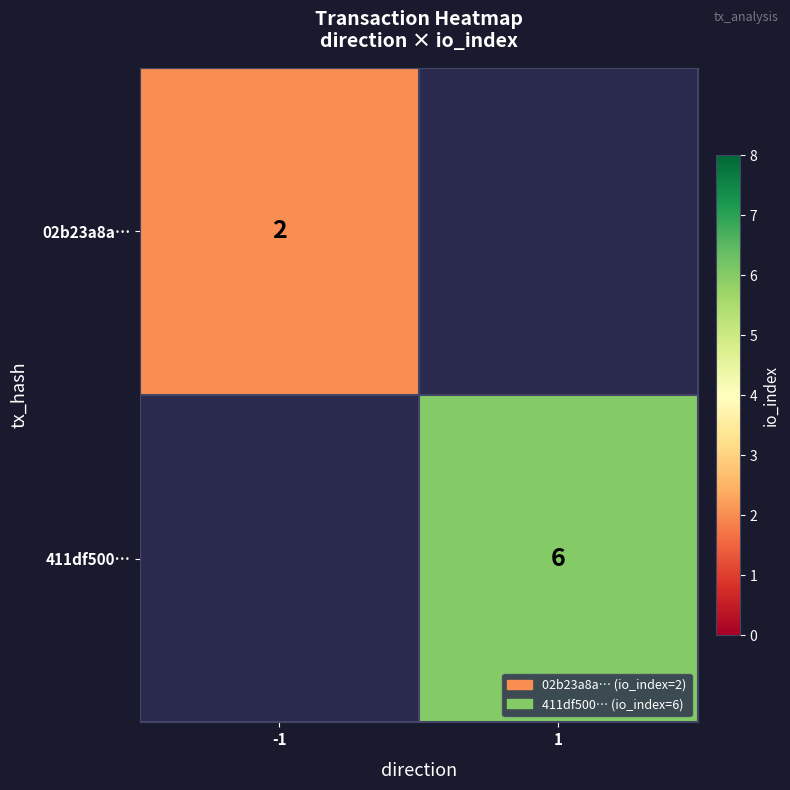

Count the number of data series in this chart.

2